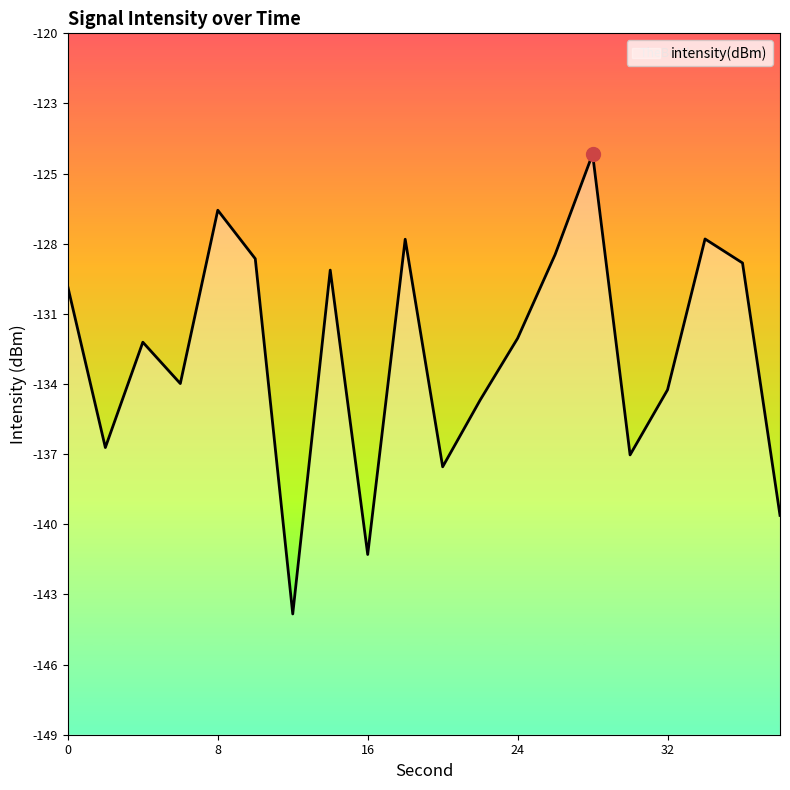

What is the approximate value at 6?

-134.1